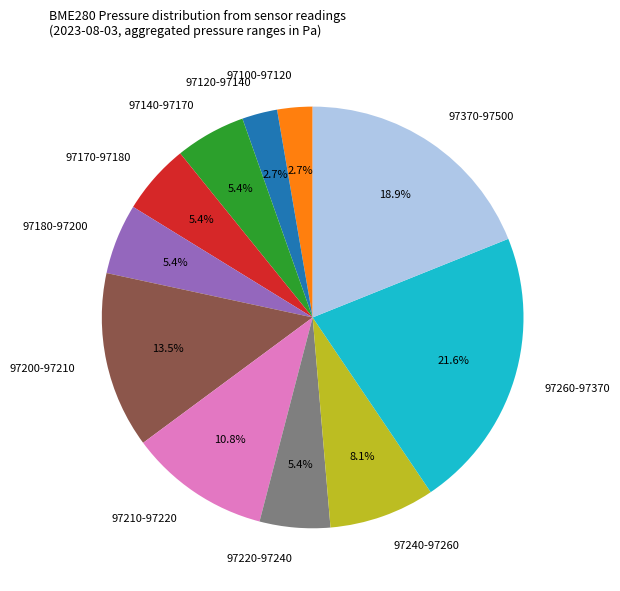

What percentage is NOT represented by 97240-97260?

91.9%